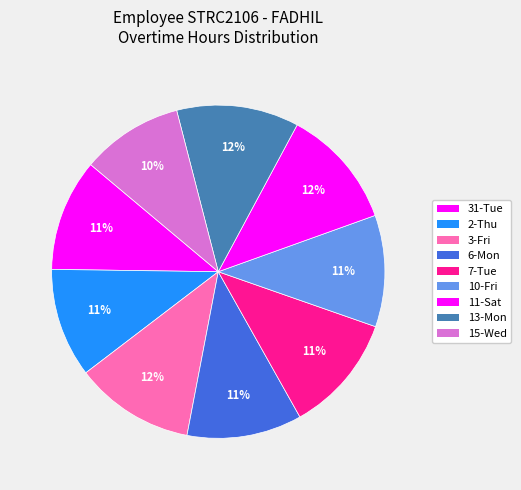

Count the number of slices in the pie.

9